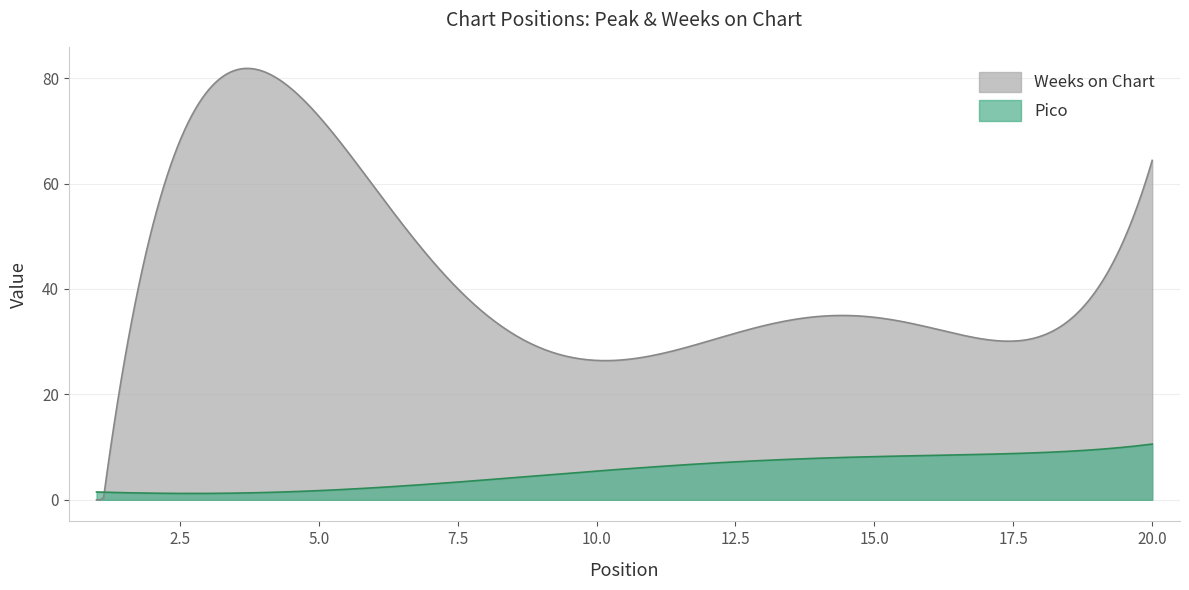

What is the difference between the maximum and minimum values in the Weeks on Chart series?

81.8